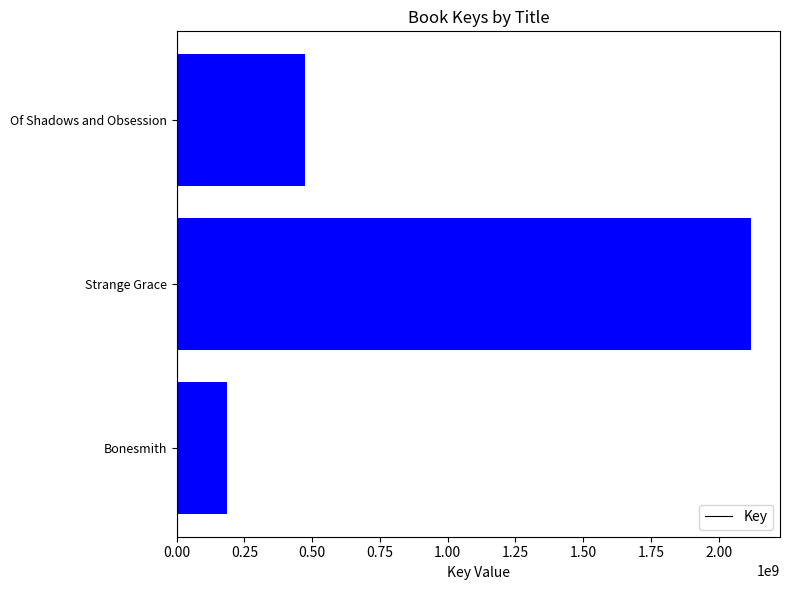

List the labels in order of value, smallest first.

Bonesmith, Of Shadows and Obsession, Strange Grace